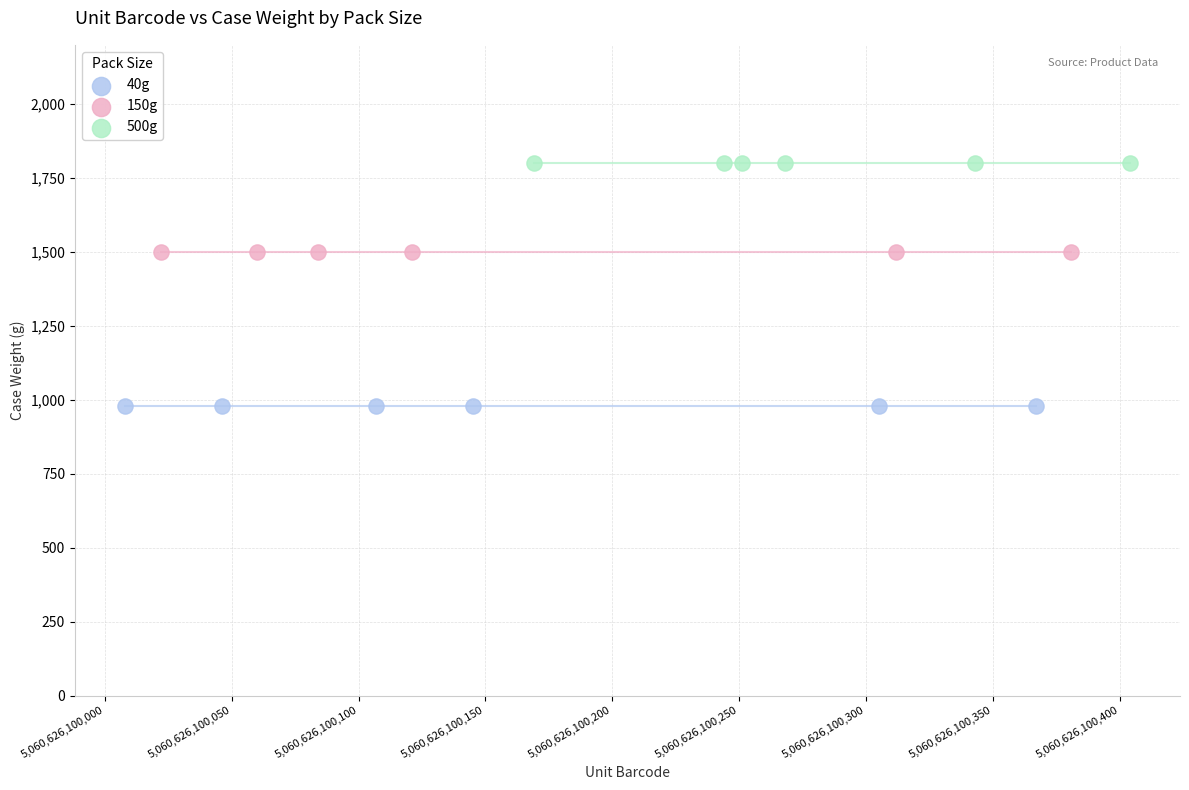

Which series reaches the maximum Y coordinate?

500g